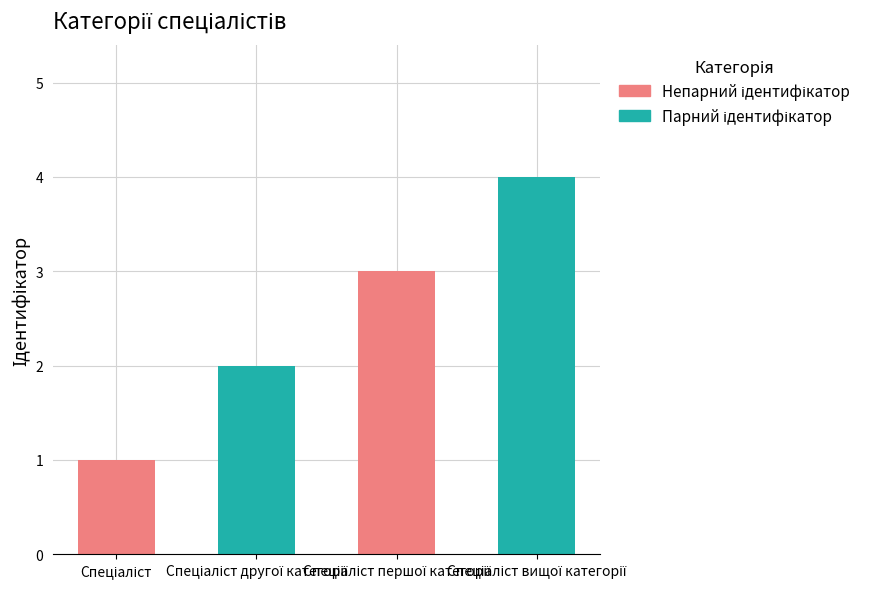

Reading right to left, list all the values displayed in this chart.

4	3	2	1